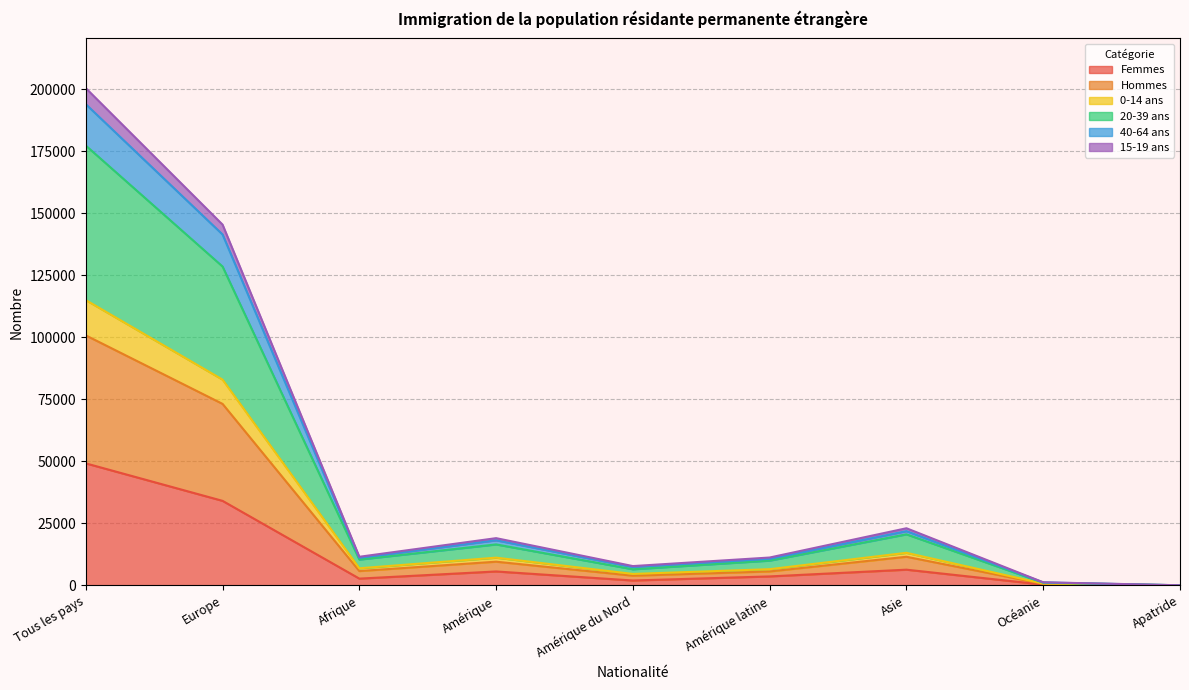

True or false: Hommes and Femmes intersect in this chart.

False